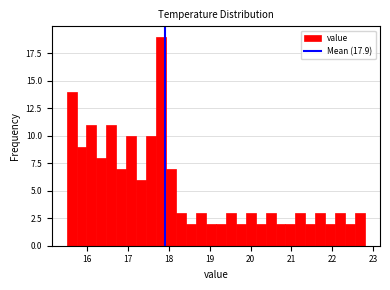

Around what value on the x-axis is the tallest bar? Give the approximate position of its centre, as read against the axis.

17.8